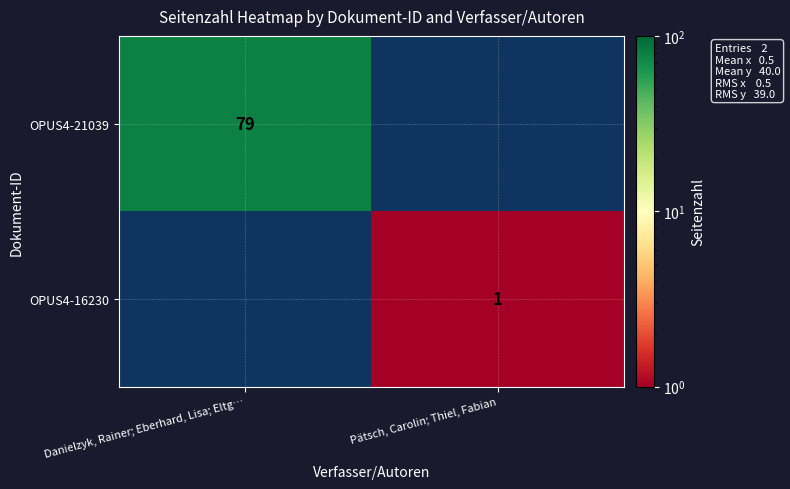

True or false: OPUS4-21039 has a value of 32 at Danielzyk, Rainer; Eberhard, Lisa; Eltg….

False